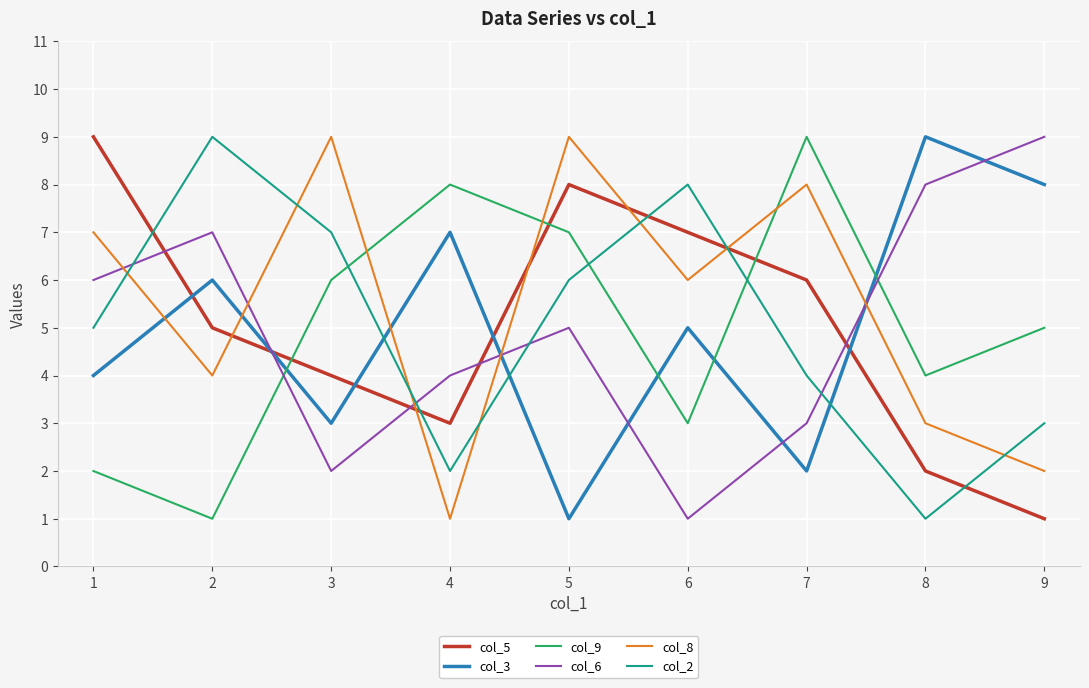

Is it true that col_8 equals 1 at 8?

False